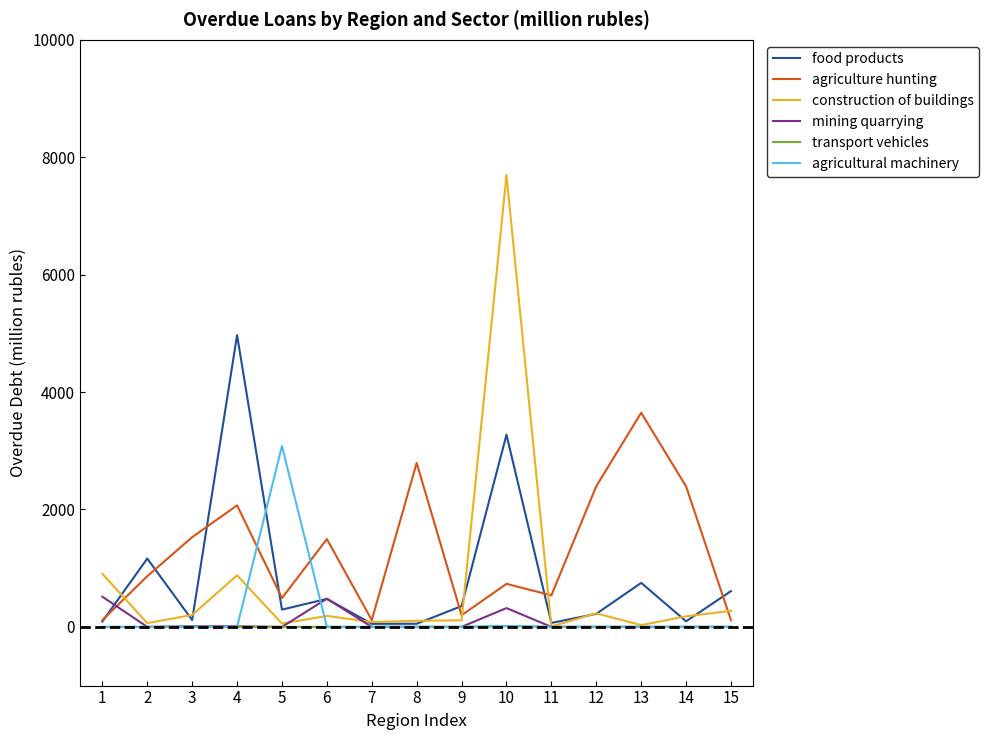

True or false: agricultural machinery and food products intersect in this chart.

True